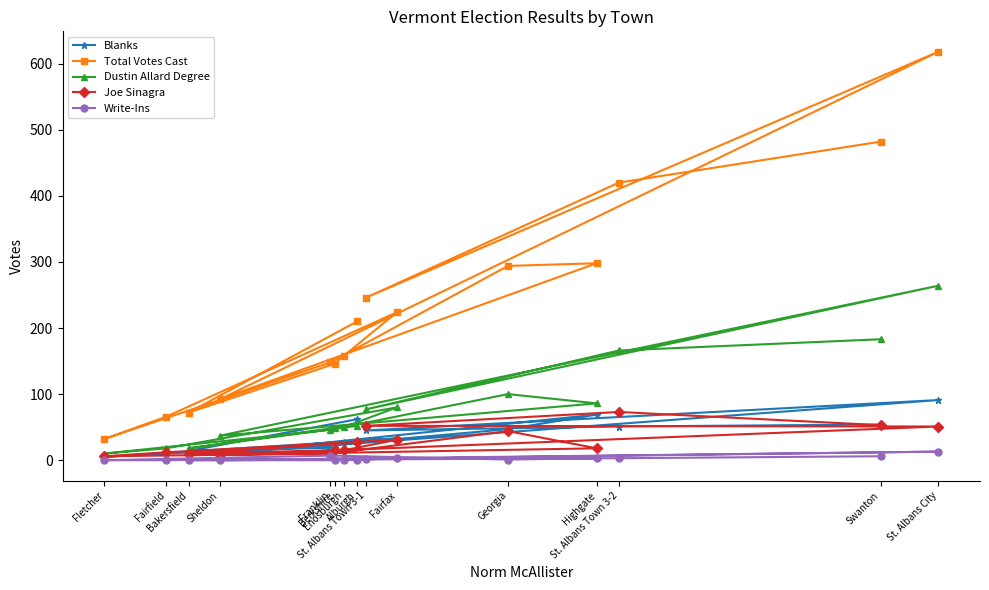

What is the difference between the second highest and minimum values in the Joe Sinagra series?

47